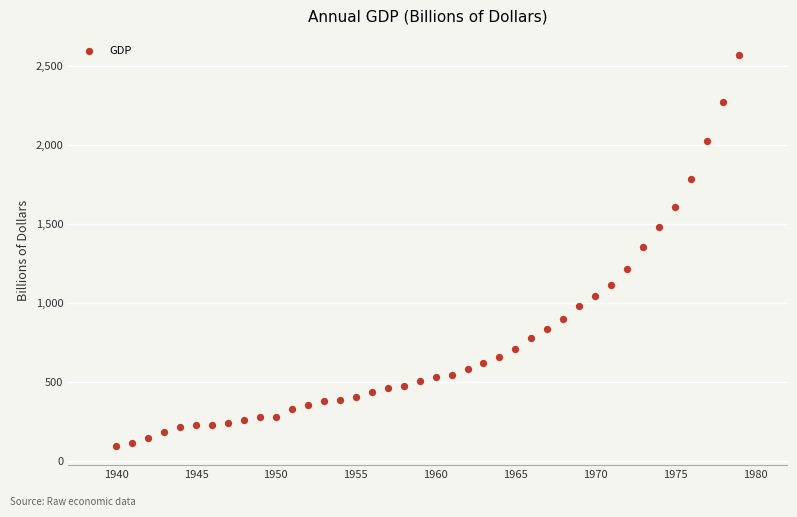

What is the range of X values (max minus min)?

39.0